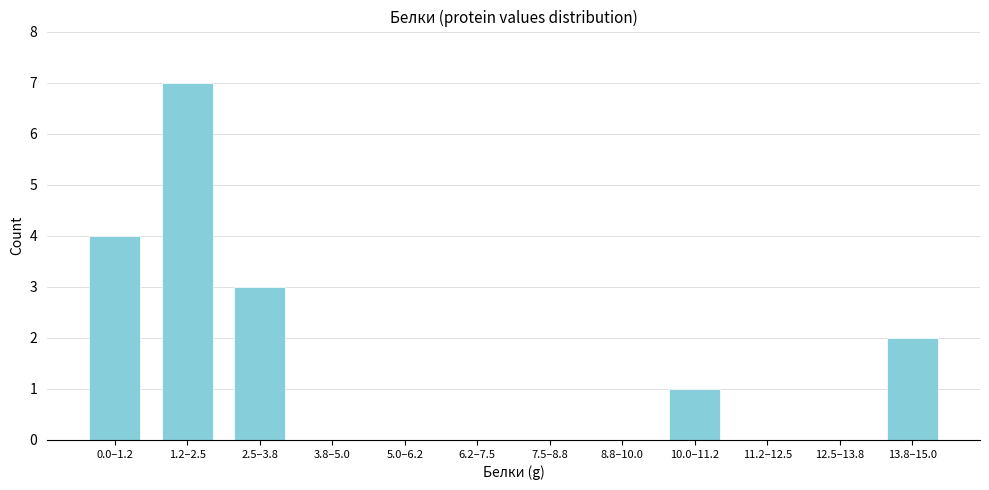

Reading right to left, what are all the values shown in this chart?

13.8–15.0=2	12.5–13.8=0	11.2–12.5=0	10.0–11.2=1	8.8–10.0=0	7.5–8.8=0	6.2–7.5=0	5.0–6.2=0	3.8–5.0=0	2.5–3.8=3	1.2–2.5=7	0.0–1.2=4